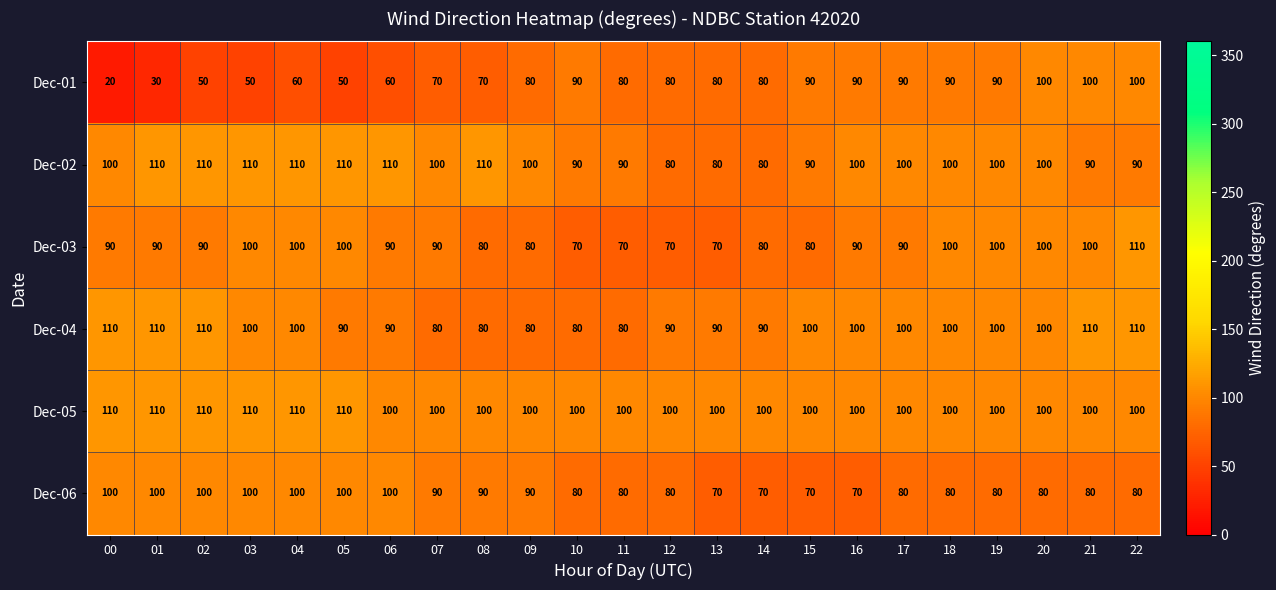

What is the difference between the maximum and minimum values in the Dec-03 series?

40